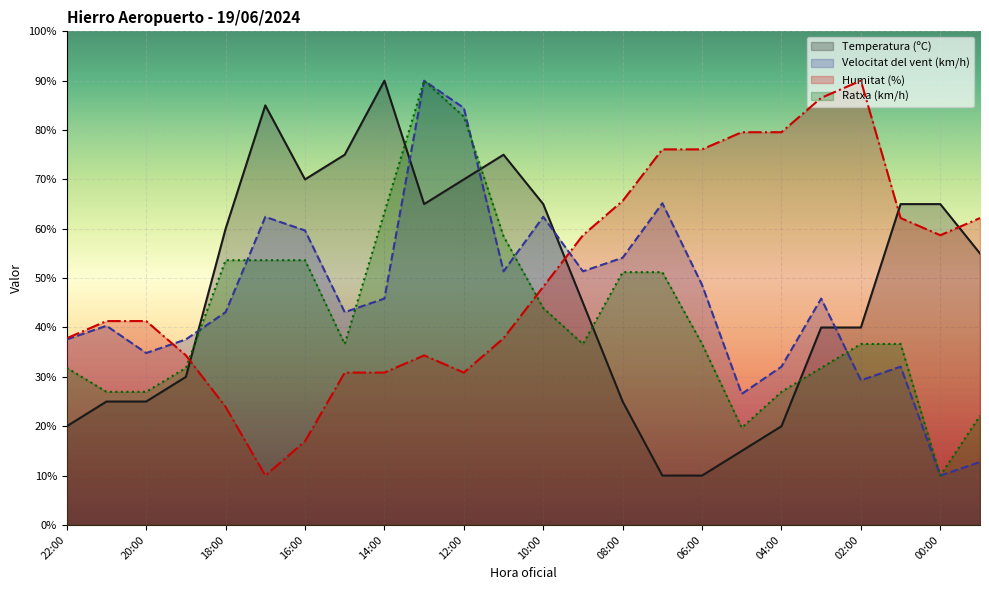

What are all the series names shown in the legend?

Temperatura (ºC), Velocitat del vent (km/h), Humitat (%), Ratxa (km/h)